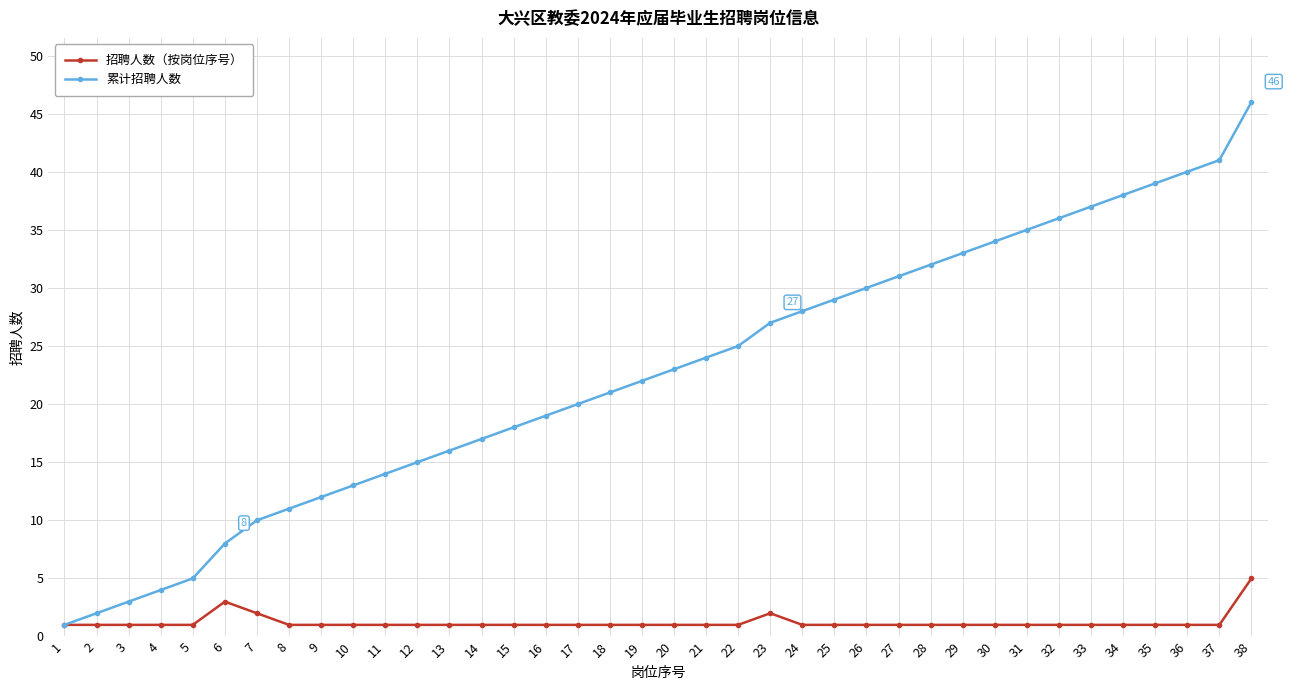

Which category has the lowest value in the 累计招聘人数 series?

1